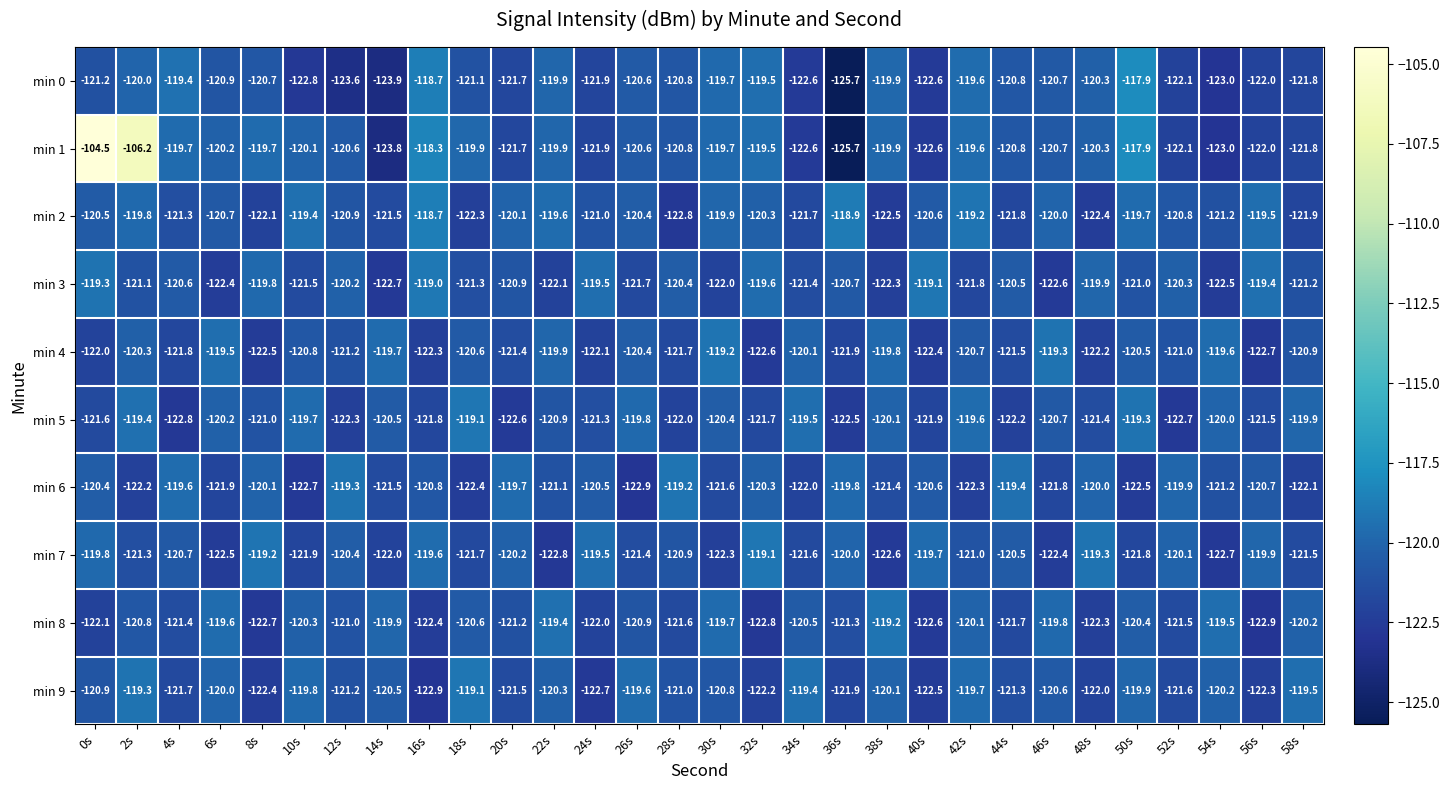

How many values in the min 0 series are below -120?

21